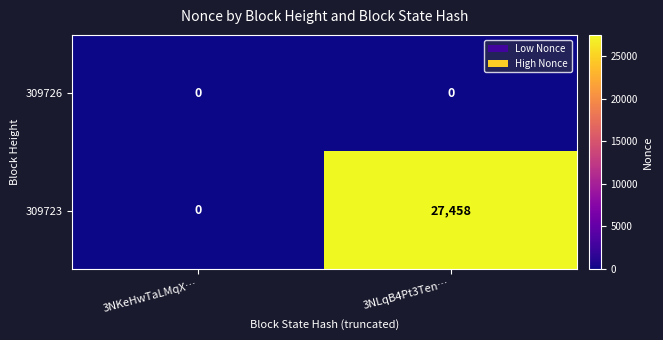

Which series changed the most between 3NKeHwTaLMqX… and 3NLqB4Pt3Ten…?

309723